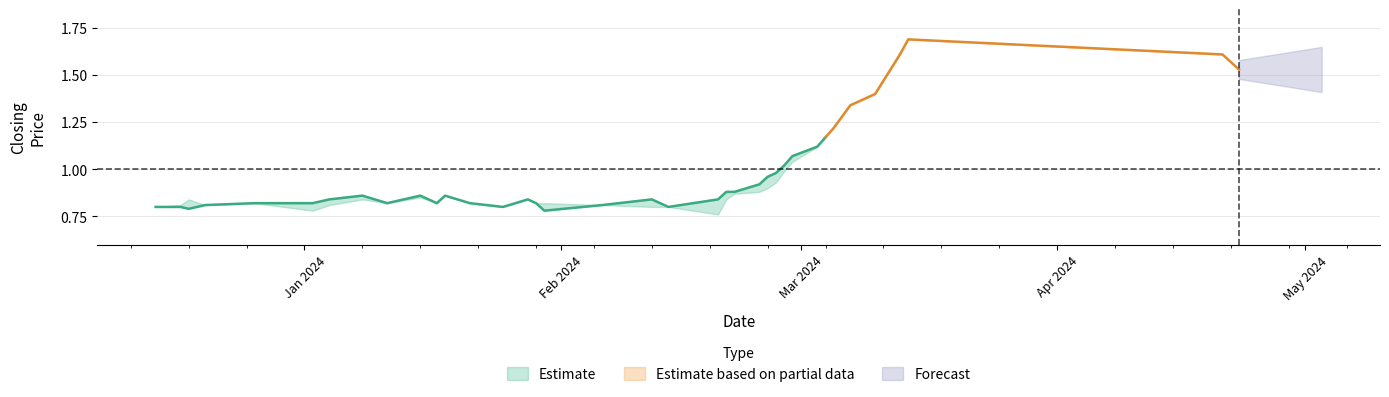

How many interior local valleys does the high series have?

6